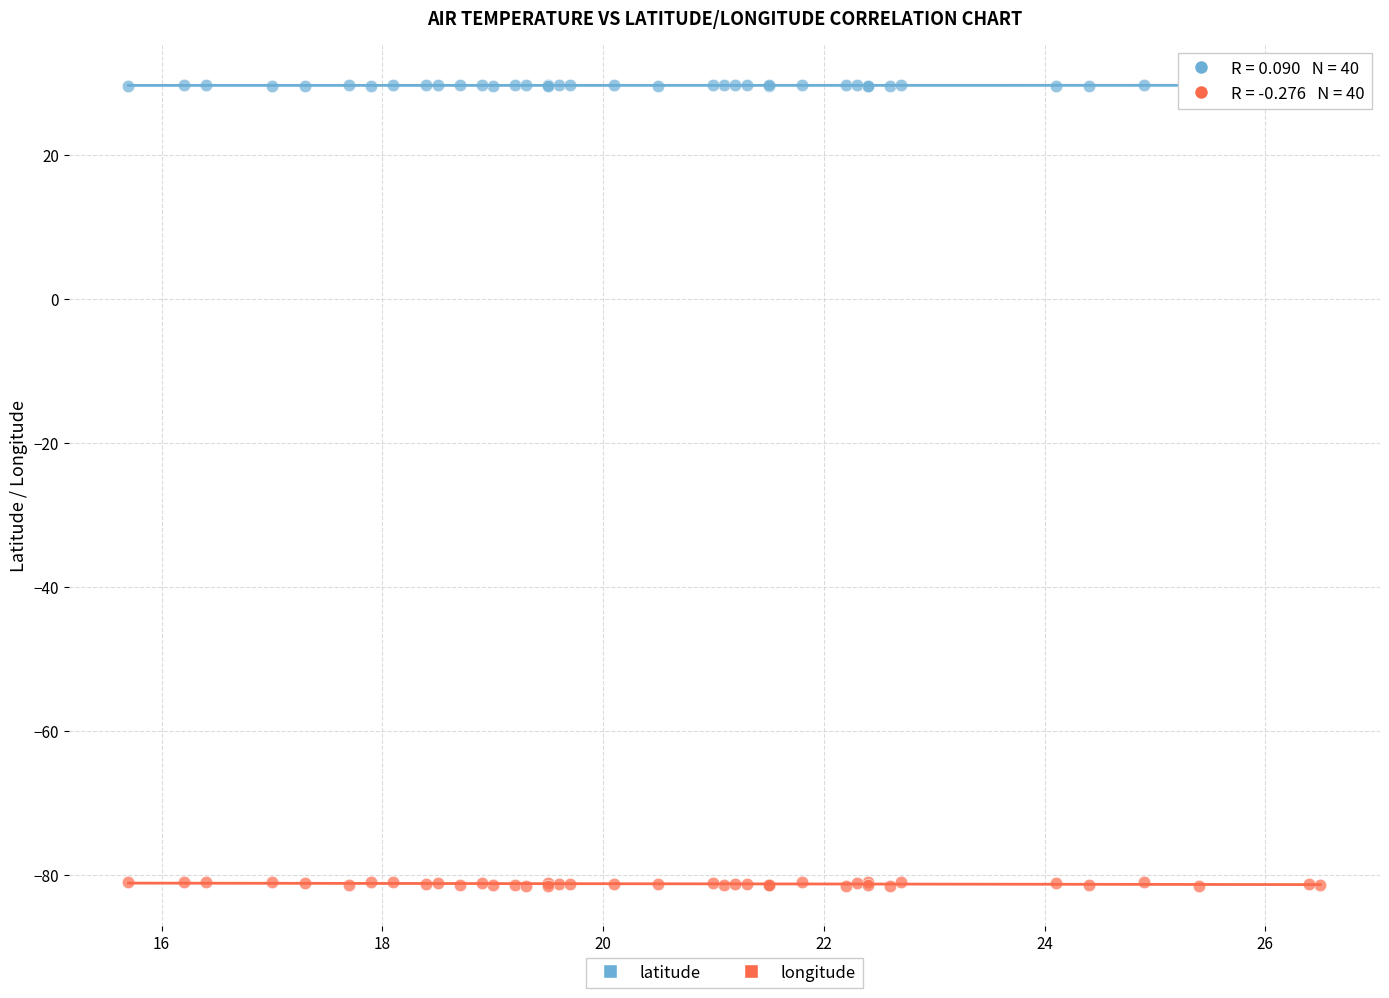

Which series contains the highest Y value?

latitude